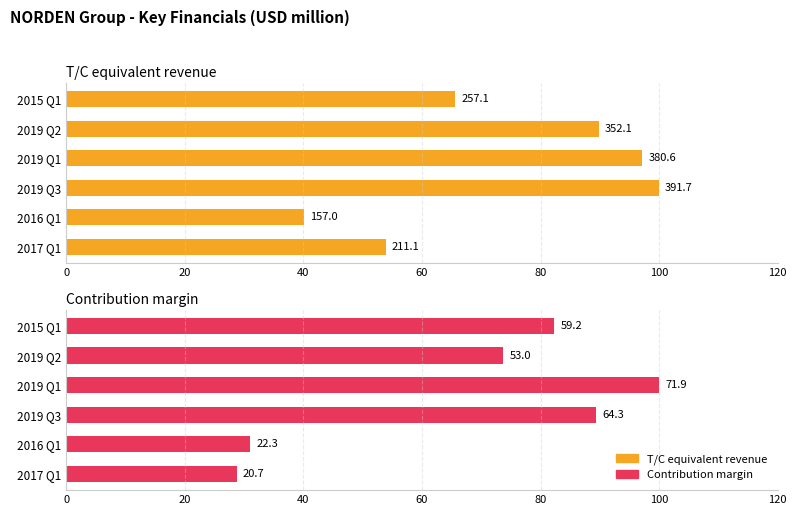

At how many categories does at least one series exceed 55?

4